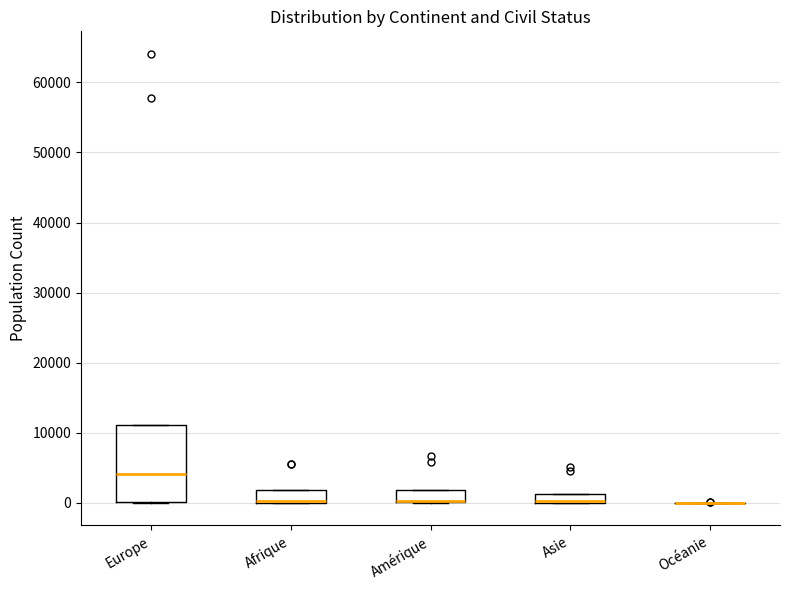

Comparing the boxes themselves (not the whiskers), which one is the tallest?

Europe